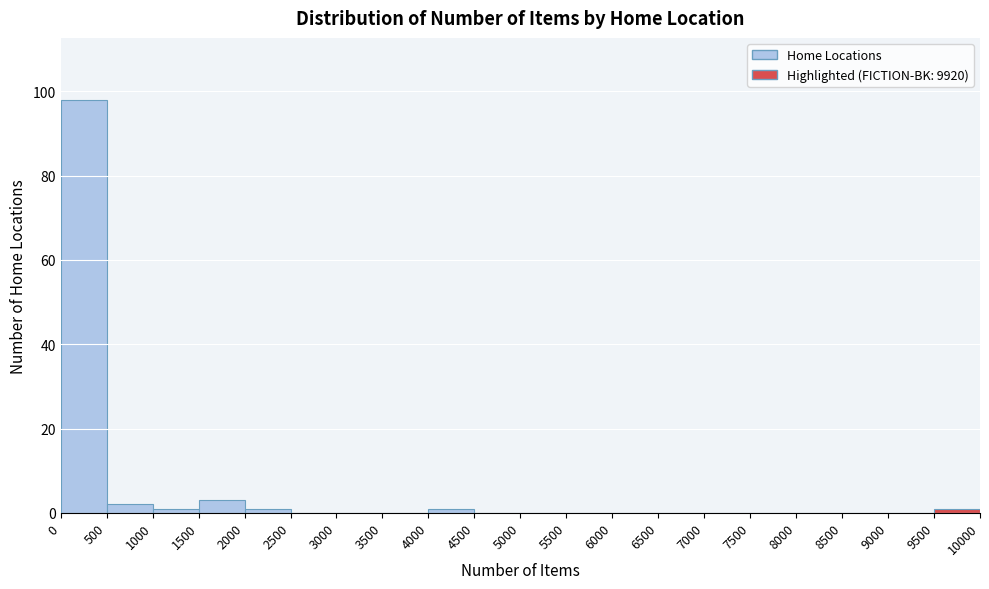

Reading left to right, transcribe this chart: for each bar, give the range it covers on the x-axis and its height. The values are not printed on the chart, so give them approximately, as read against the axis.

0 to 500: 98
500 to 1000: 2
1000 to 1500: under 2
1500 to 2000: 4
2000 to 2500: under 2
2500 to 3000: 0
3000 to 3500: 0
3500 to 4000: 0
4000 to 4500: under 2
4500 to 5000: 0
5000 to 5500: 0
5500 to 6000: 0
6000 to 6500: 0
6500 to 7000: 0
7000 to 7500: 0
7500 to 8000: 0
8000 to 8500: 0
8500 to 9000: 0
9000 to 9500: 0
9500 to 10000: under 2